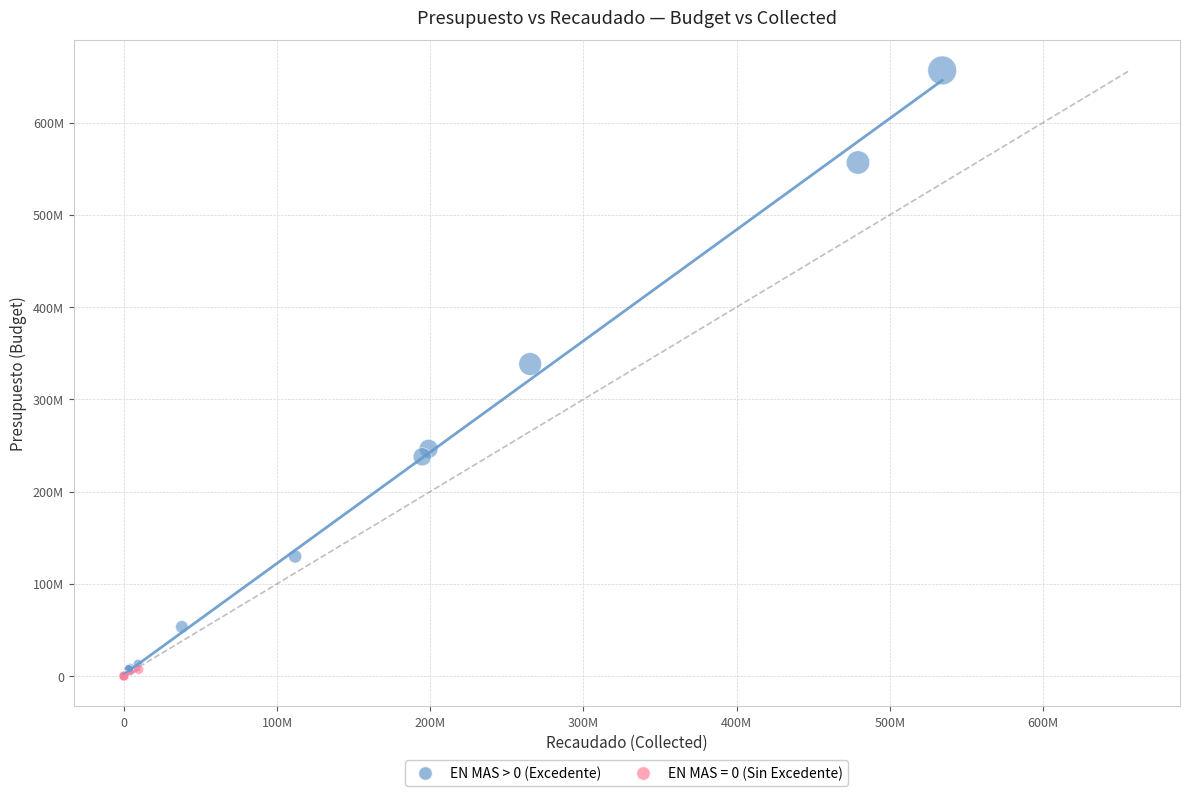

What are all the series names shown in the legend?

EN MAS > 0 (Excedente), EN MAS = 0 (Sin Excedente)